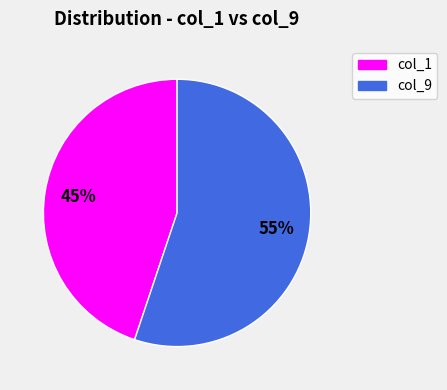

To the nearest percent, what is the difference between the largest and smallest slice percentages?

10%